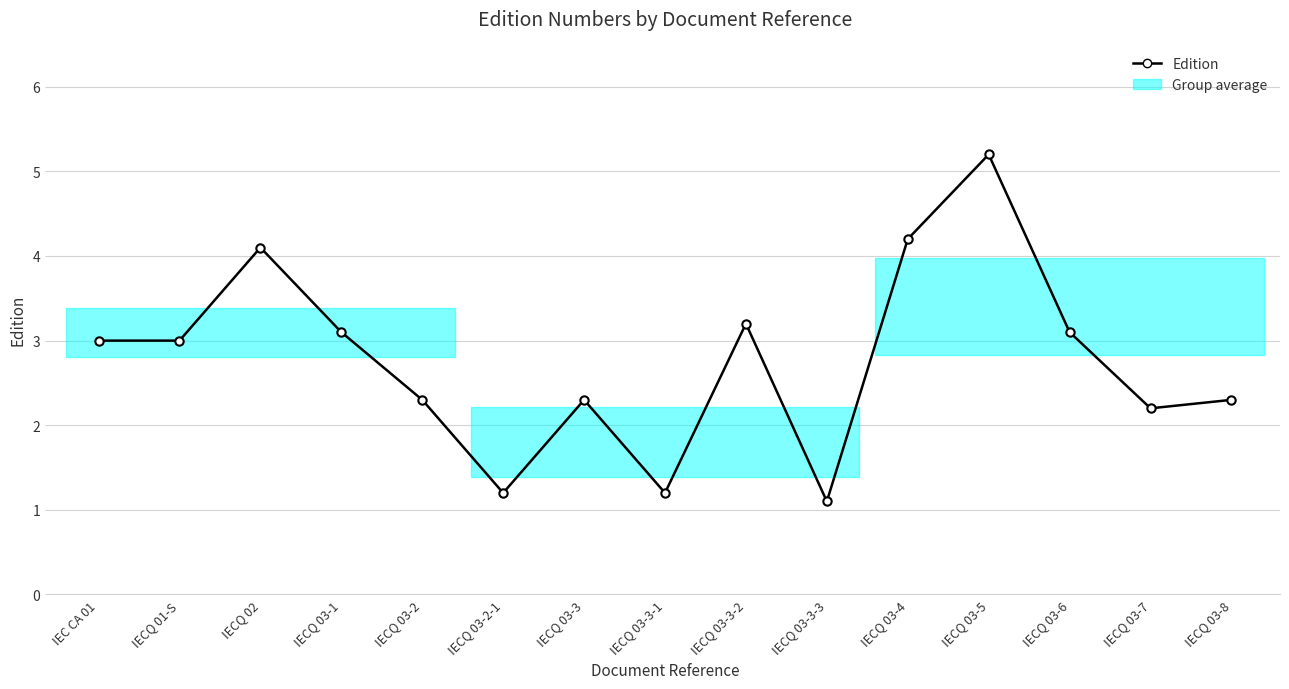

Which label corresponds to the largest value in the chart?

IECQ 03-5